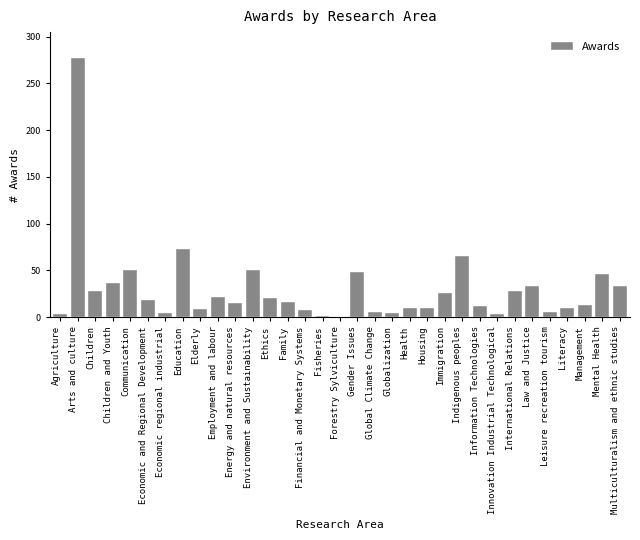

Is it true that the value at Gender Issues is 48?

True